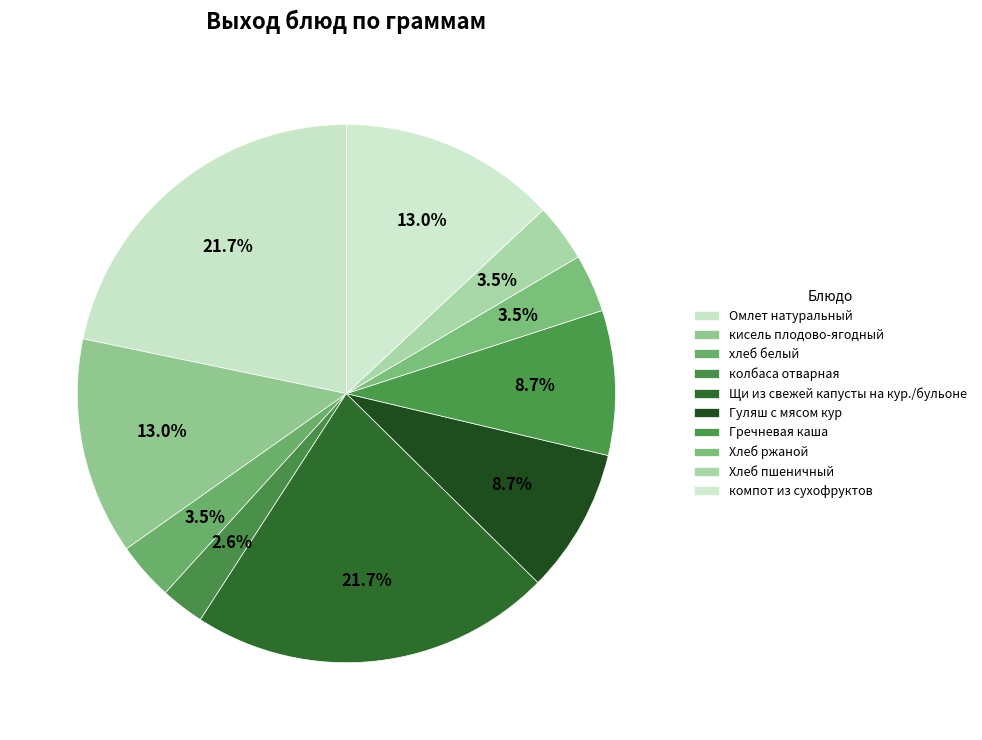

Does компот из сухофруктов represent more than half of the total?

No